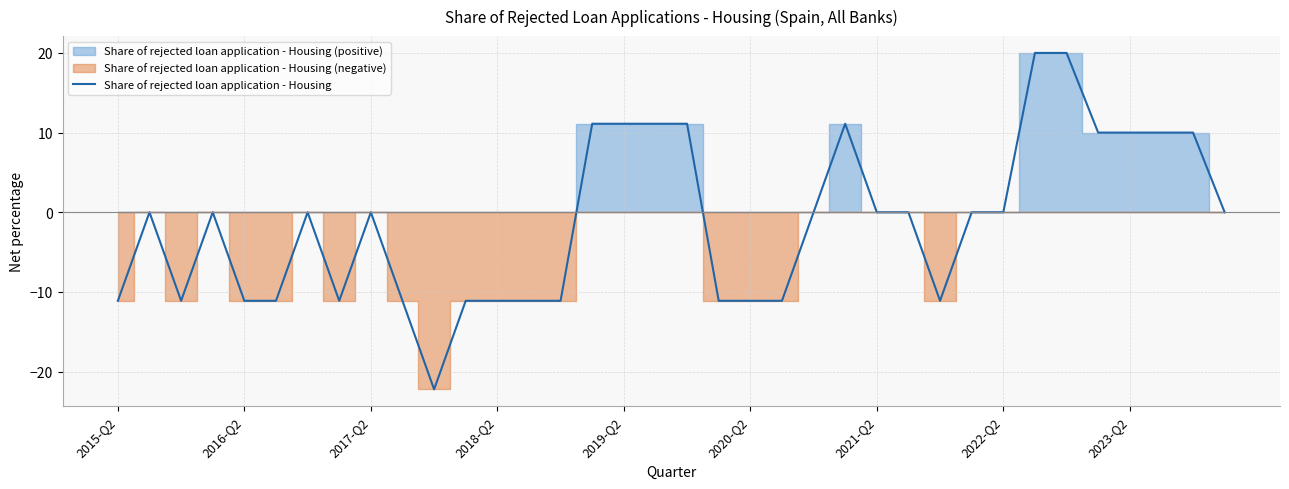

True or false: Share of rejected loan application - Housing has a value of -6.3 at 2016-Q2.

False